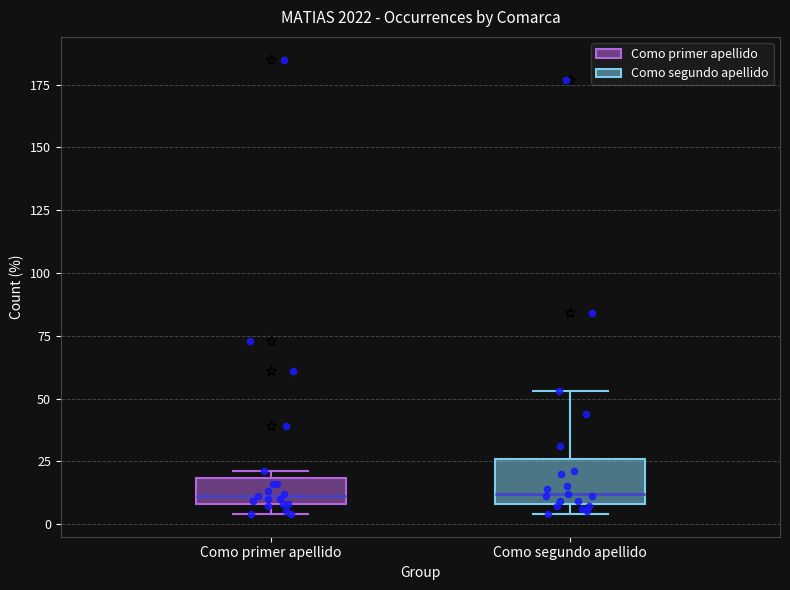

Where is the lower edge of the box for Como segundo apellido on the y-axis? The values are not printed on the chart, so give them approximately, as read against the axis.

10